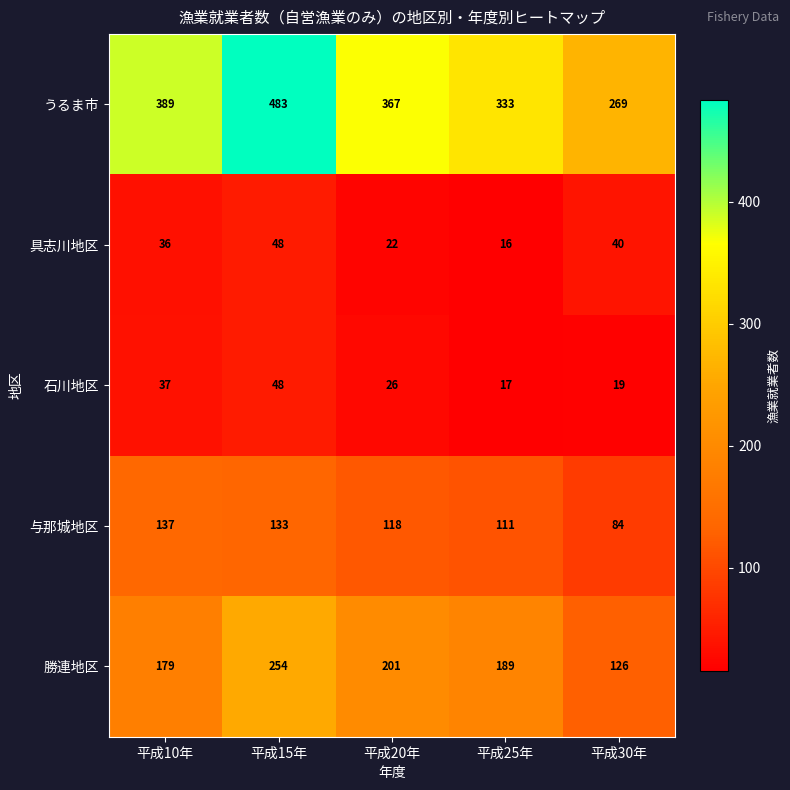

Reading left to right, what are all the values shown in this chart?

うるま市: 389	483	367	333	269
具志川地区: 36	48	22	16	40
石川地区: 37	48	26	17	19
与那城地区: 137	133	118	111	84
勝連地区: 179	254	201	189	126